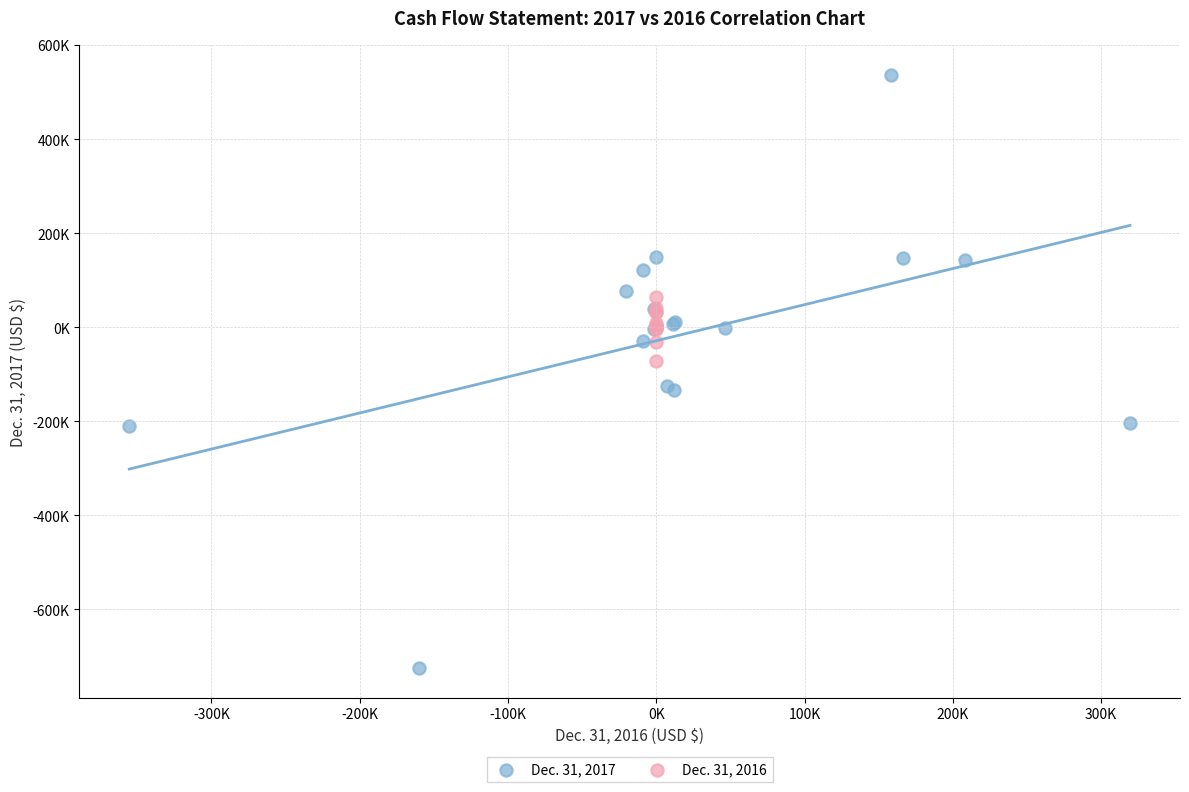

Which series has the largest Y range (max minus min)?

Dec. 31, 2017